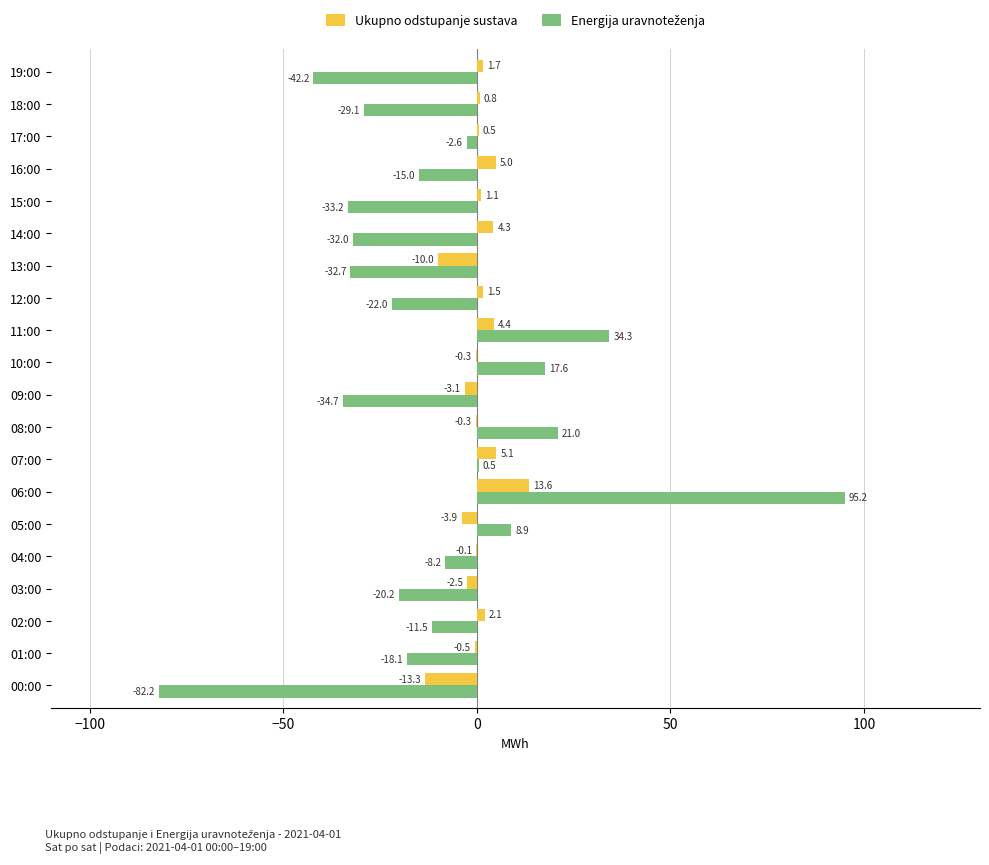

How many series are shown in this chart?

2